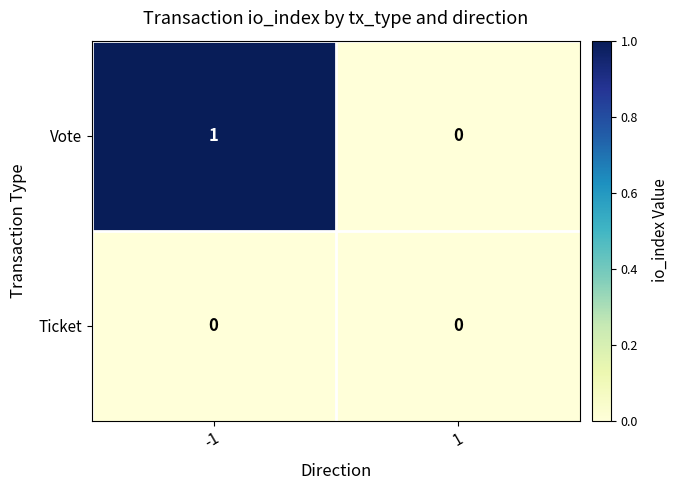

Which series has the largest range (max minus min)?

Vote